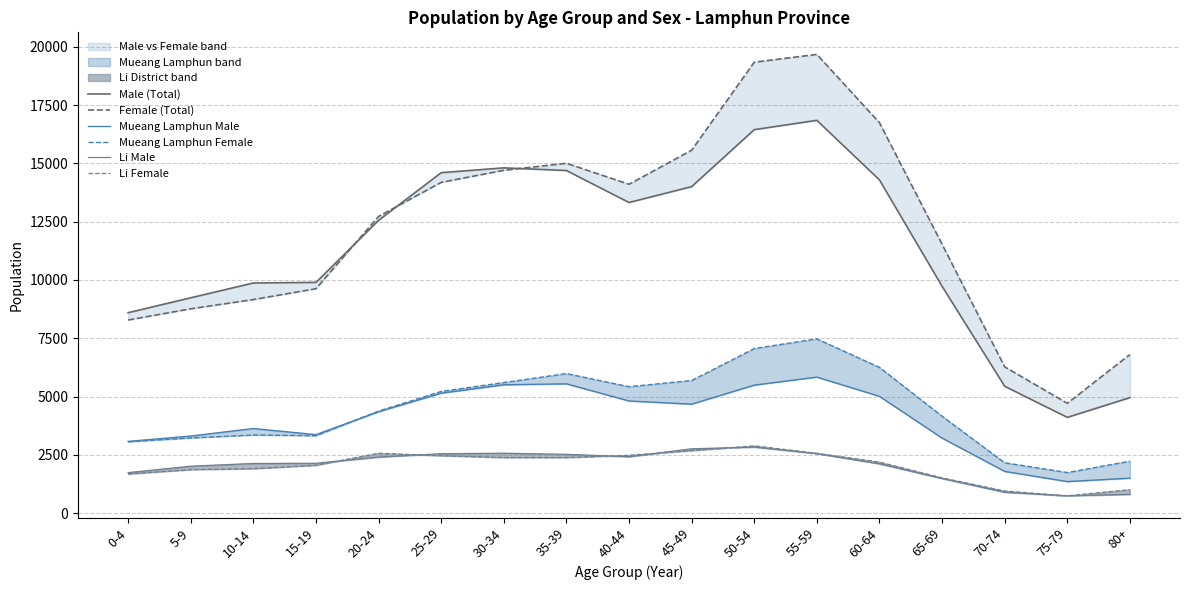

What is the difference between the Female (Total) values at 40-44 and 60-64?

2641